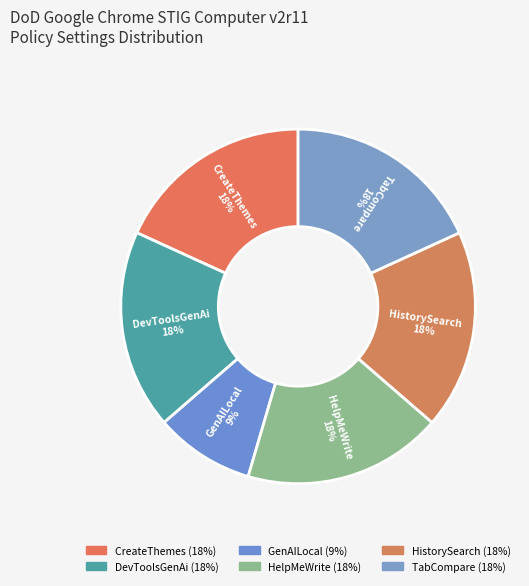

Is the sum of HistorySearch and GenAILocal greater than half?

No